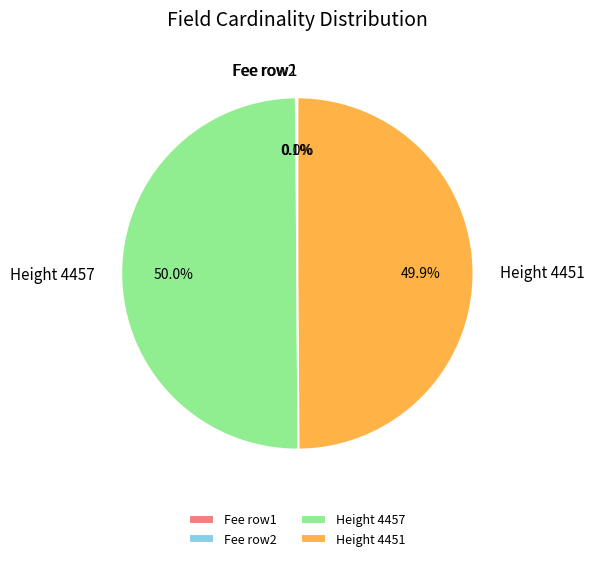

What portion of the pie excludes Height 4457?

50.0%